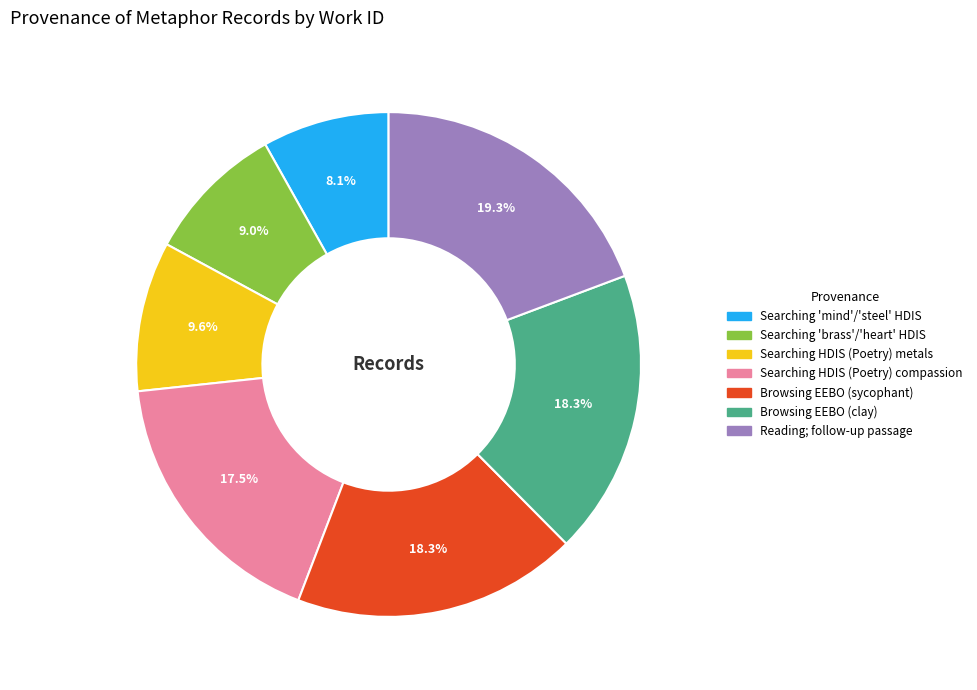

Does any single category account for the majority?

No